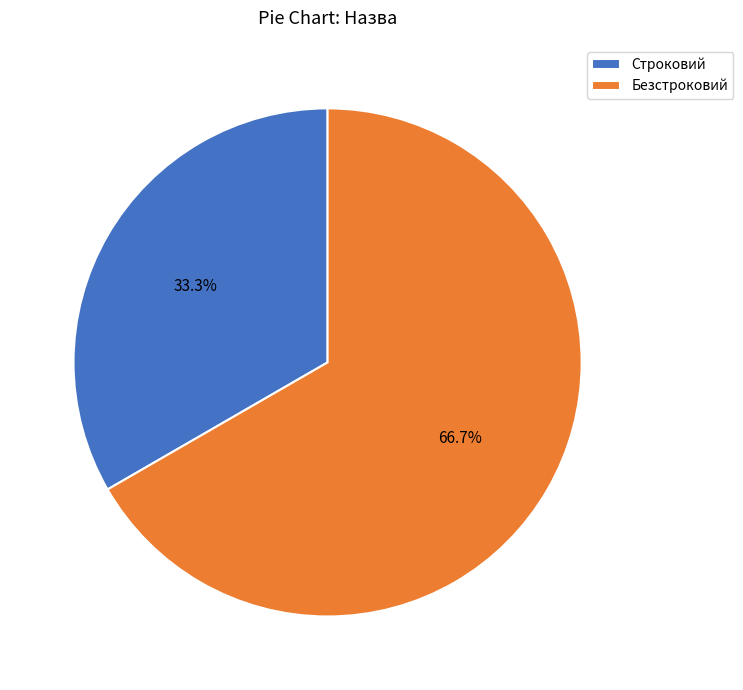

True or false: Строковий accounts for 33% of the total.

True